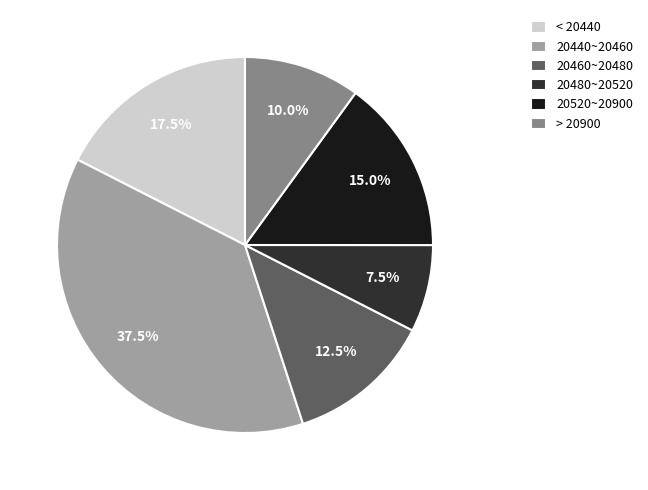

Combined, do 20520~20900 and < 20440 account for over 50%?

No